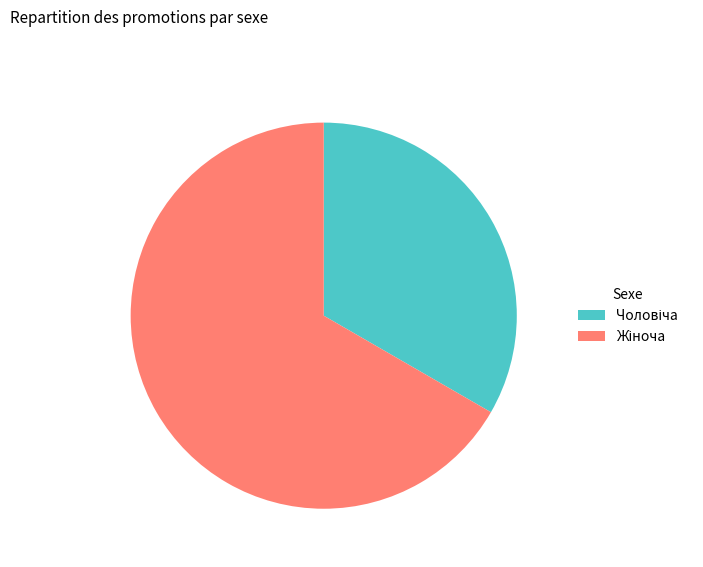

Is there a majority slice in this chart?

Yes